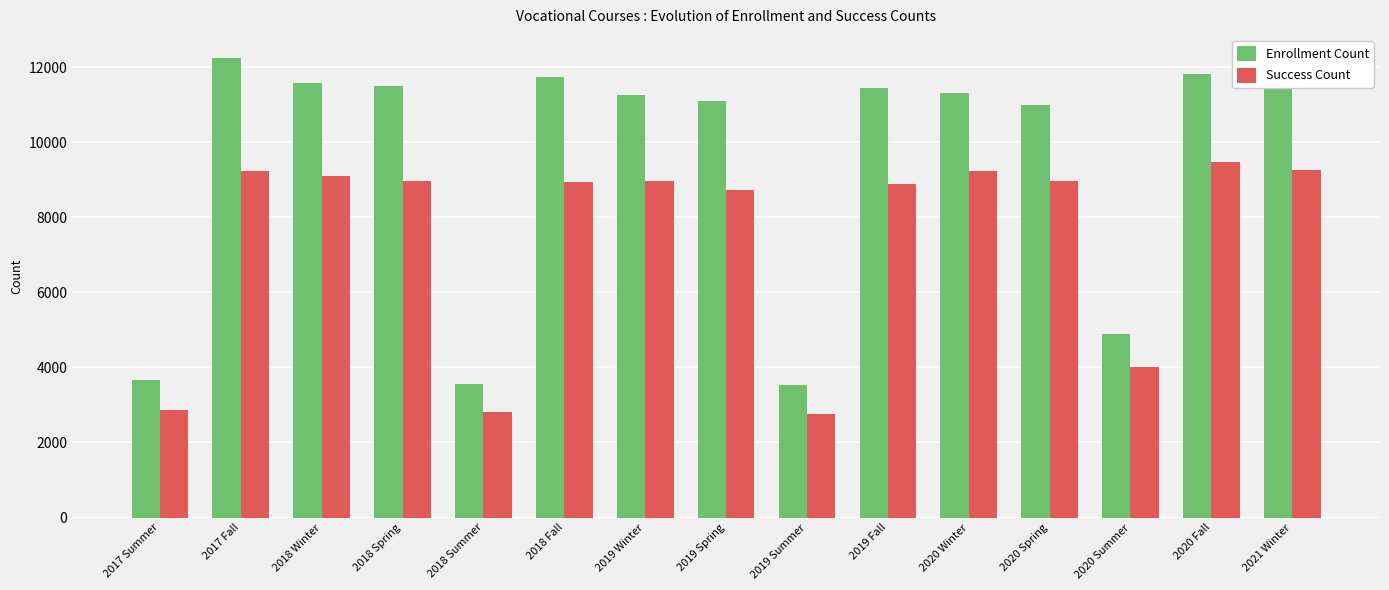

How many bars are there in total?

30